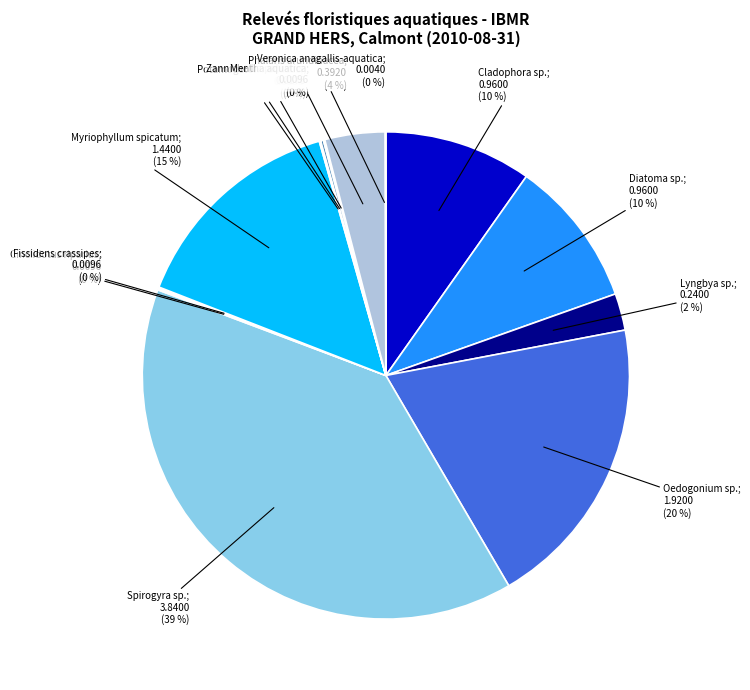

Which slice is the smallest?

Veronica anagallis-aquatica